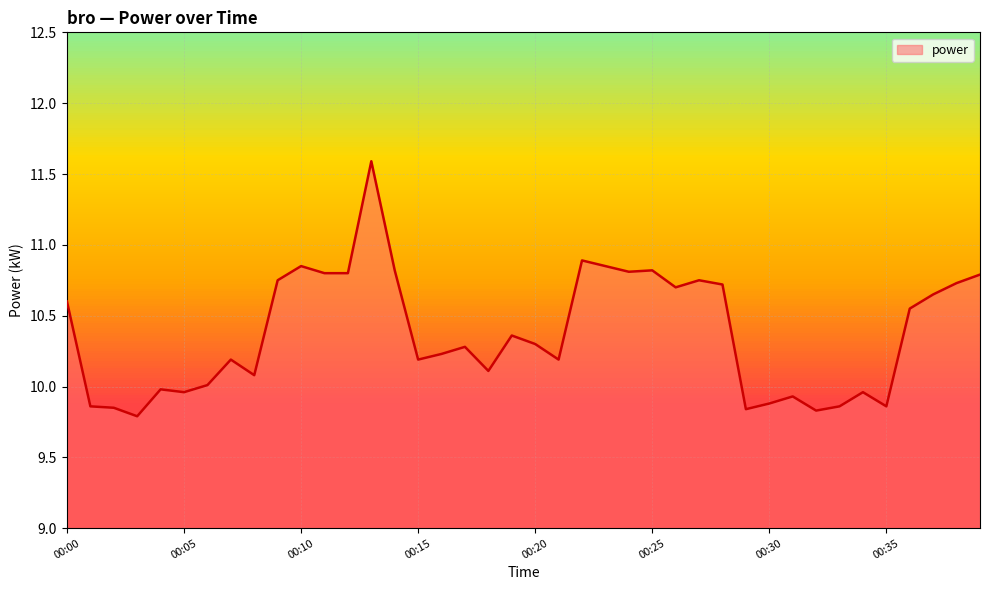

What is the difference between the maximum and minimum values?

1.8